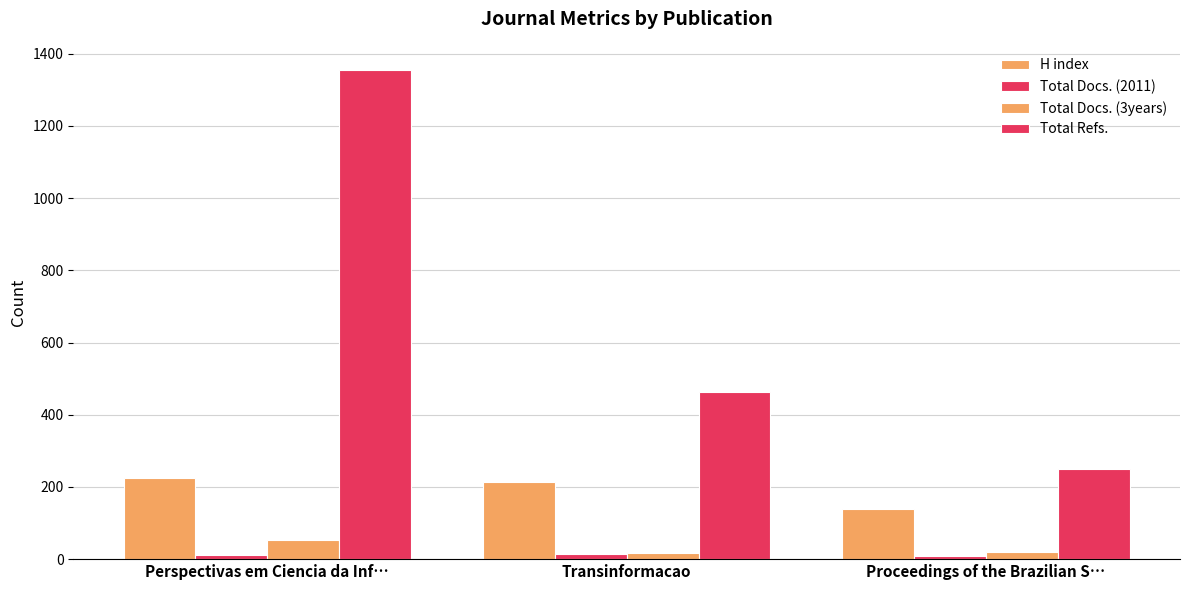

Which series has the largest total across all categories?

Total Refs.